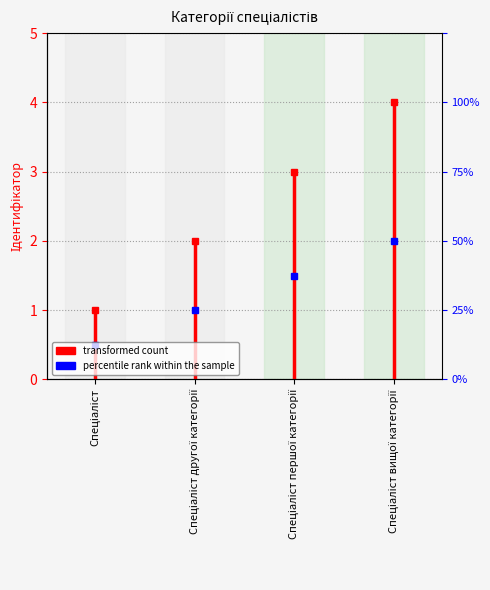

True or false: the data shows 1 at Спеціаліст.

False